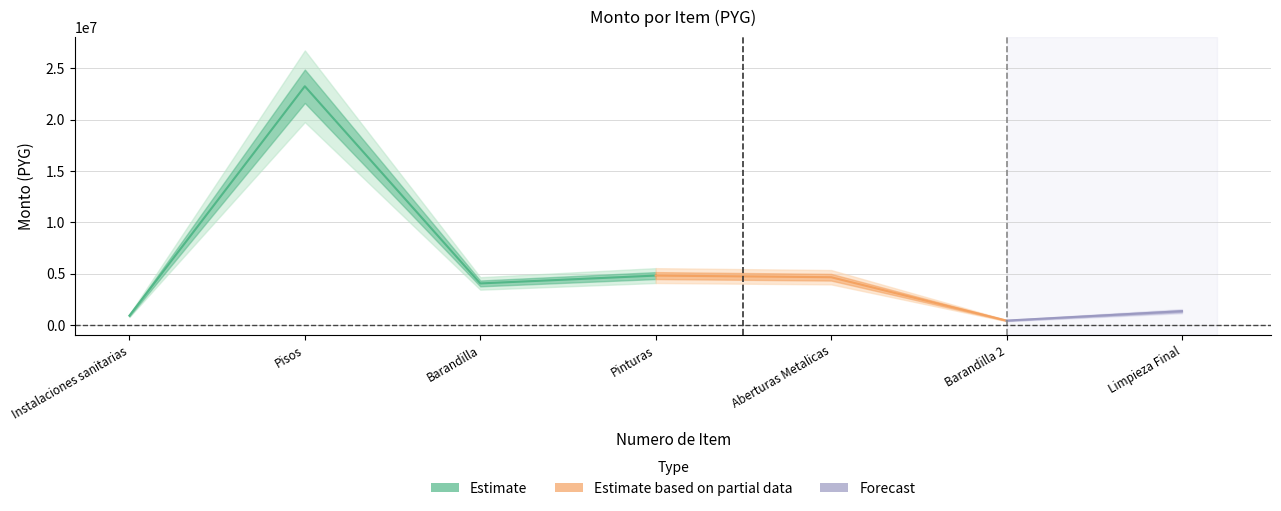

True or false: monto and precio_unitario intersect in this chart.

False